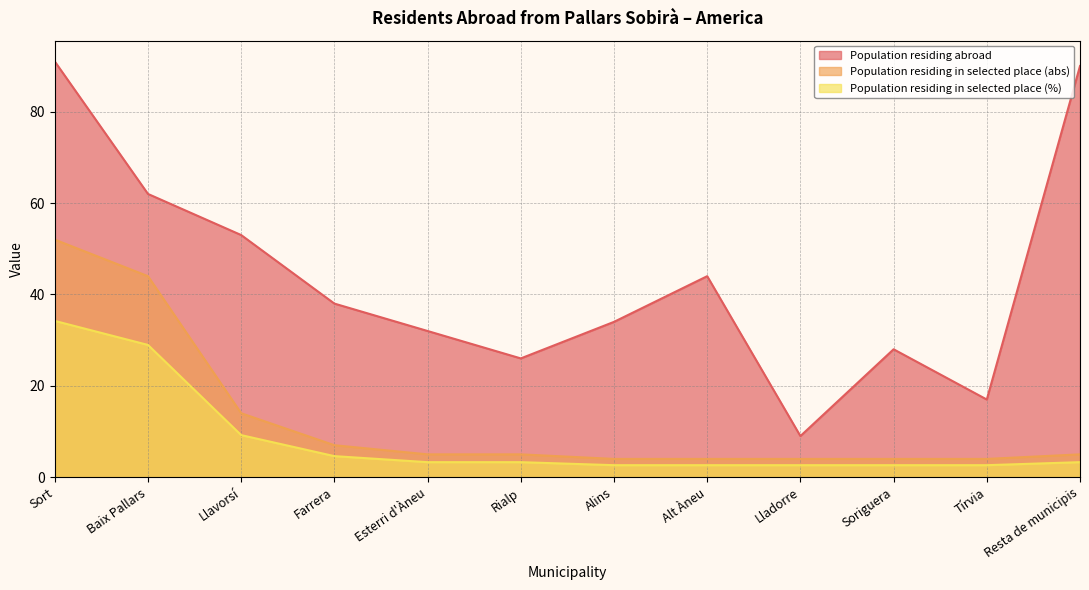

What is the difference between the maximum and minimum values in the Population residing in selected place (%) series?

31.6